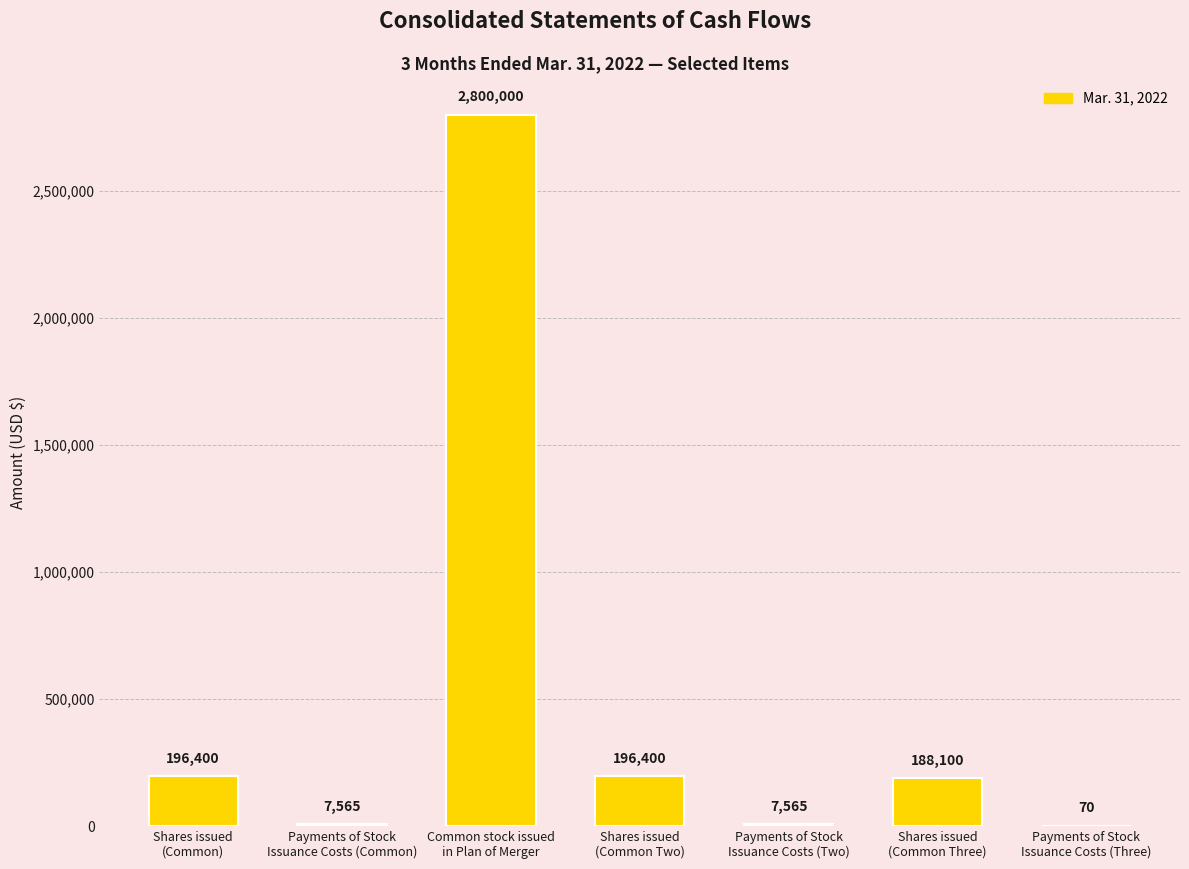

What is the change in value from Shares issued
(Common) to Payments of Stock
Issuance Costs (Two)?

-188835